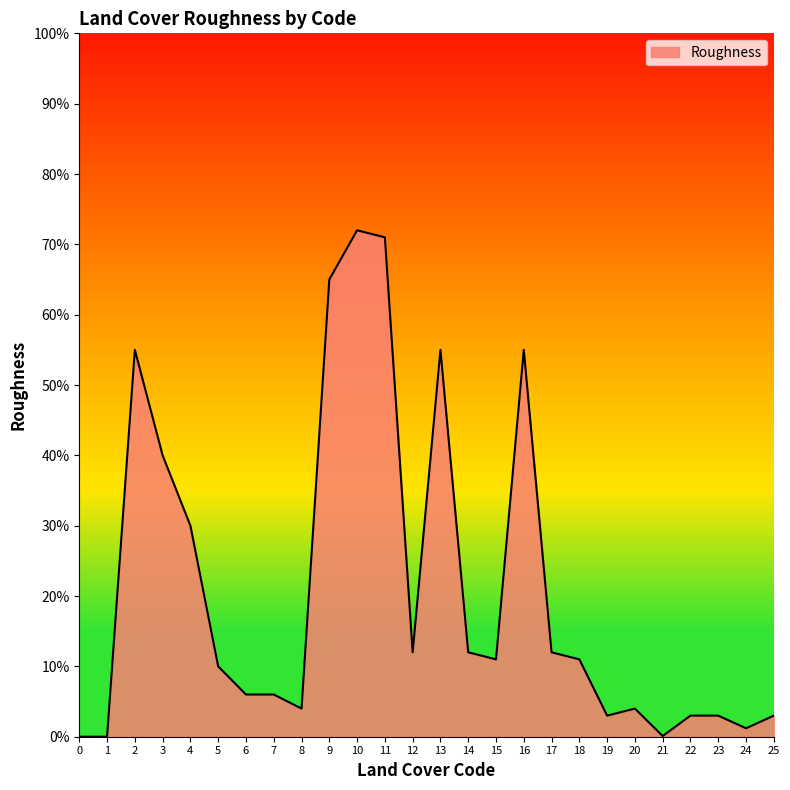

Does the chart display data point markers on the line(s)?

No